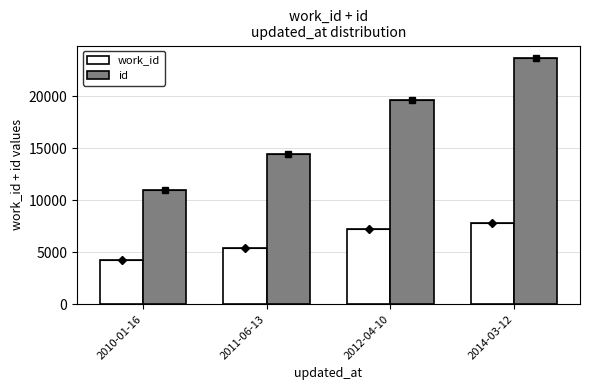

Reading left to right, transcribe all the data shown in this chart.

work_id: 2010-01-16=4231	2011-06-13=5366	2012-04-10=7211	2014-03-12=7846
id: 2010-01-16=11016	2011-06-13=14456	2012-04-10=19673	2014-03-12=23683